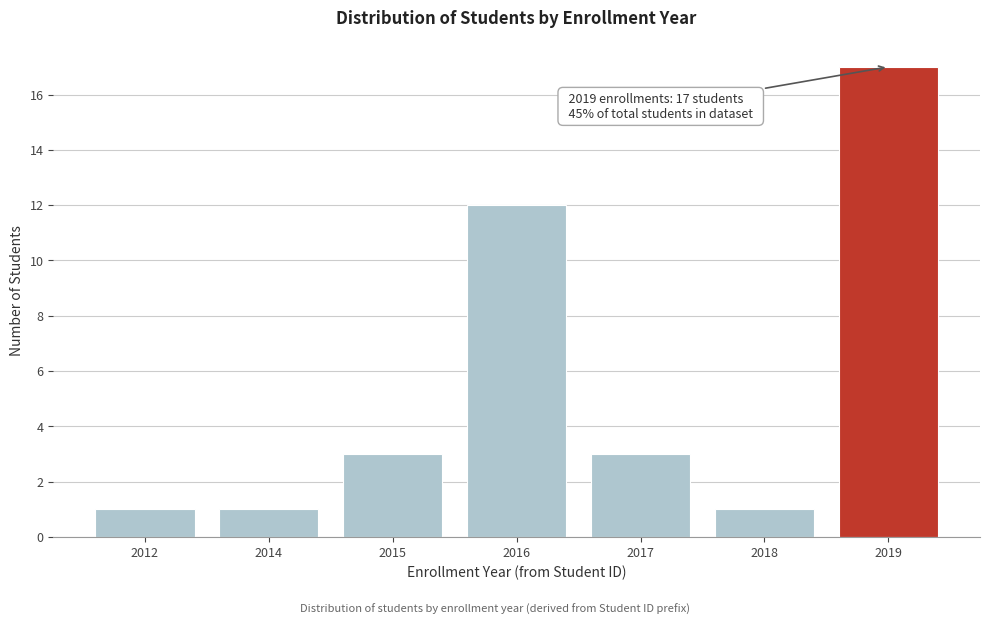

Reading left to right, list all the values displayed in this chart.

2012=1	2014=1	2015=3	2016=12	2017=3	2018=1	2019=17